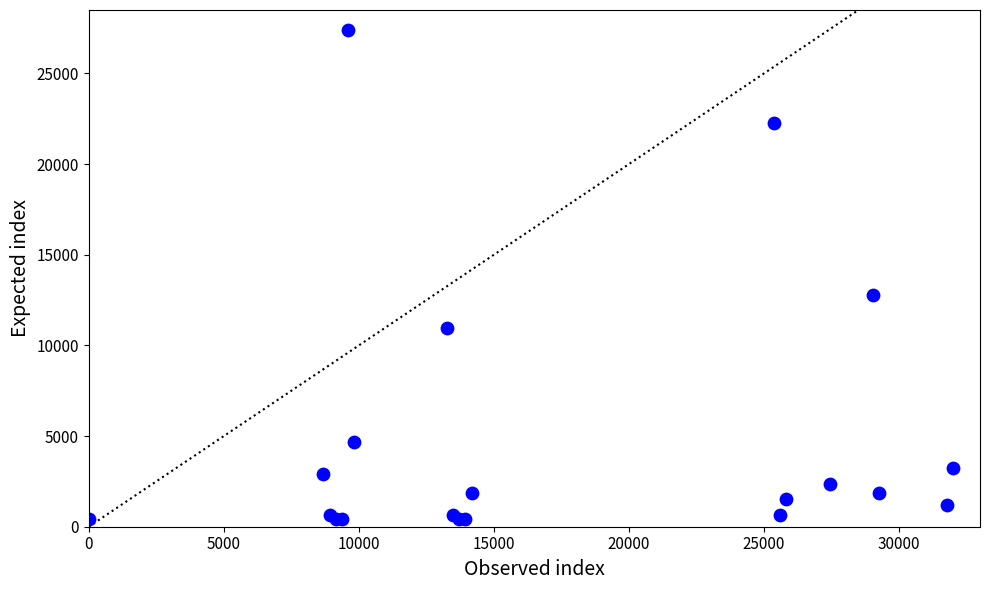

What Y value in the scatter plot is closest to 13900?

12798.8